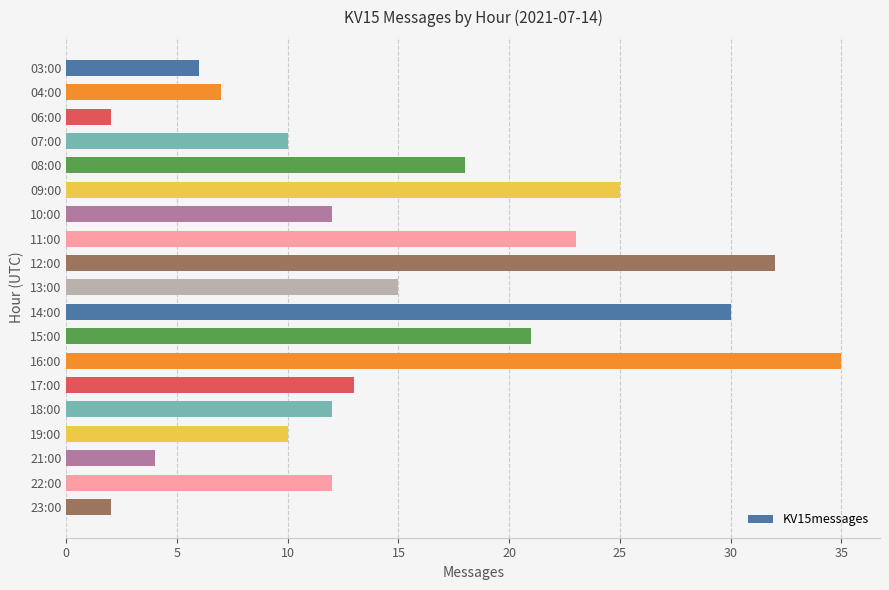

What is the average value?

15